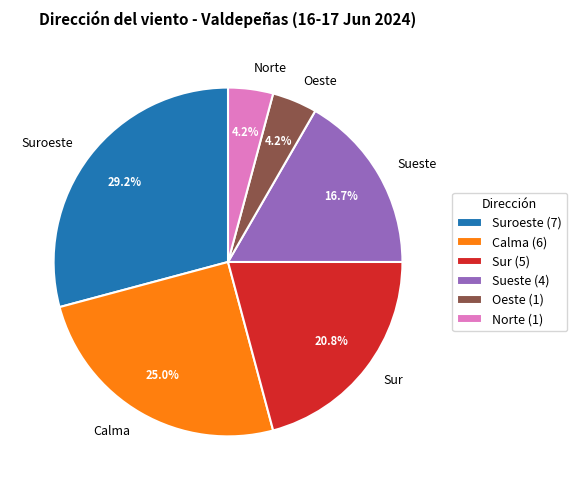

Between Calma and Sur, which is larger?

Calma